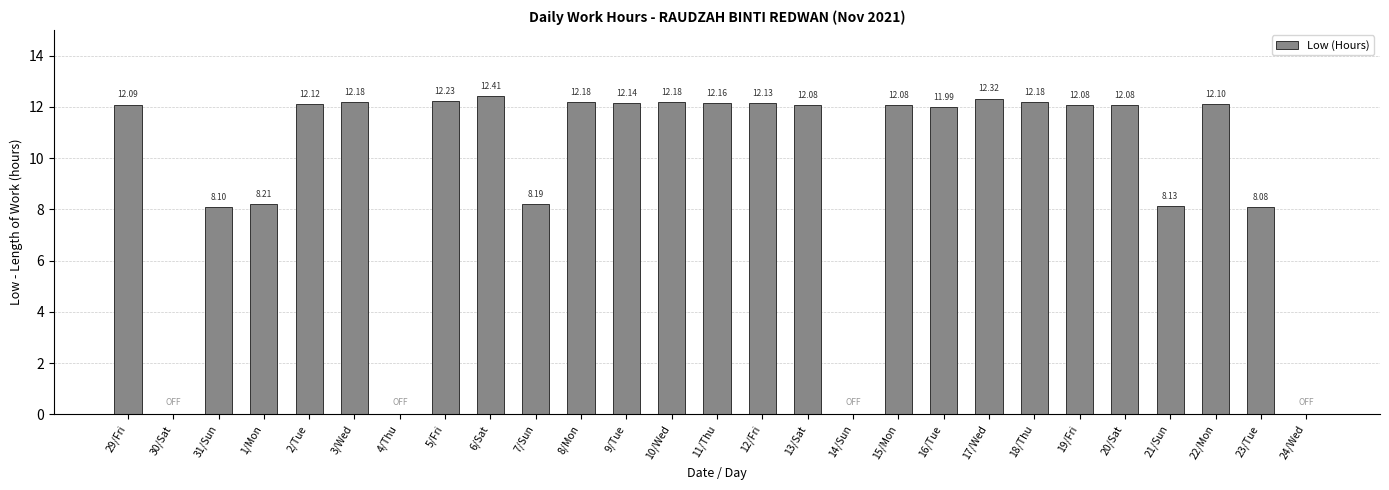

Reading right to left, what are all the values shown in this chart?

0.0	8.1	12.1	8.1	12.1	12.1	12.2	12.3	12.0	12.1	0.0	12.1	12.1	12.2	12.2	12.1	12.2	8.2	12.4	12.2	0.0	12.2	12.1	8.2	8.1	0.0	12.1